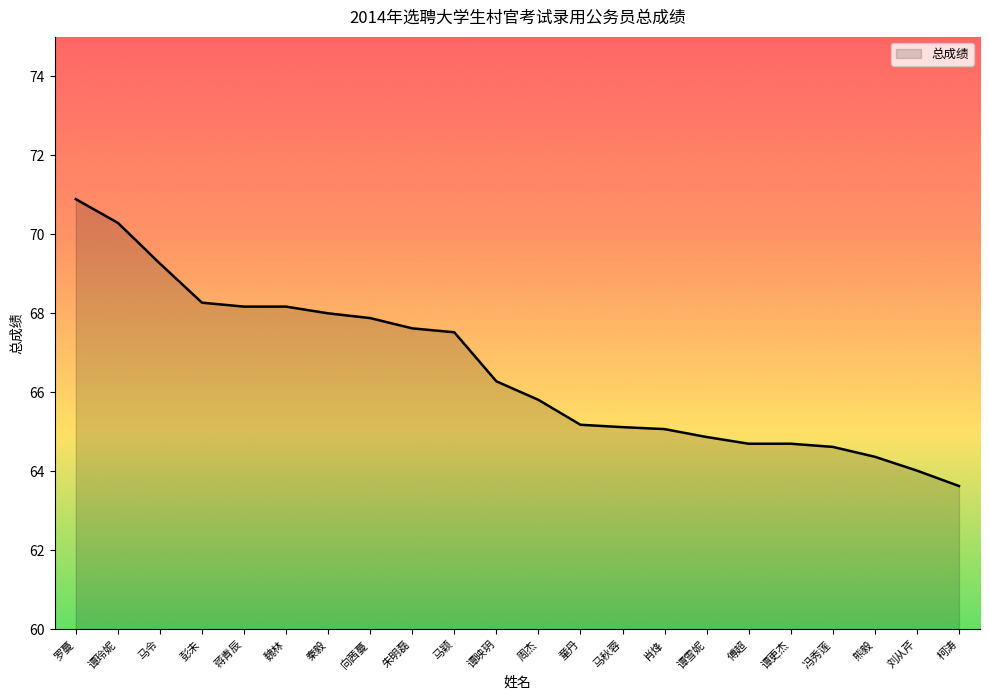

How many lines are shown in the chart?

1